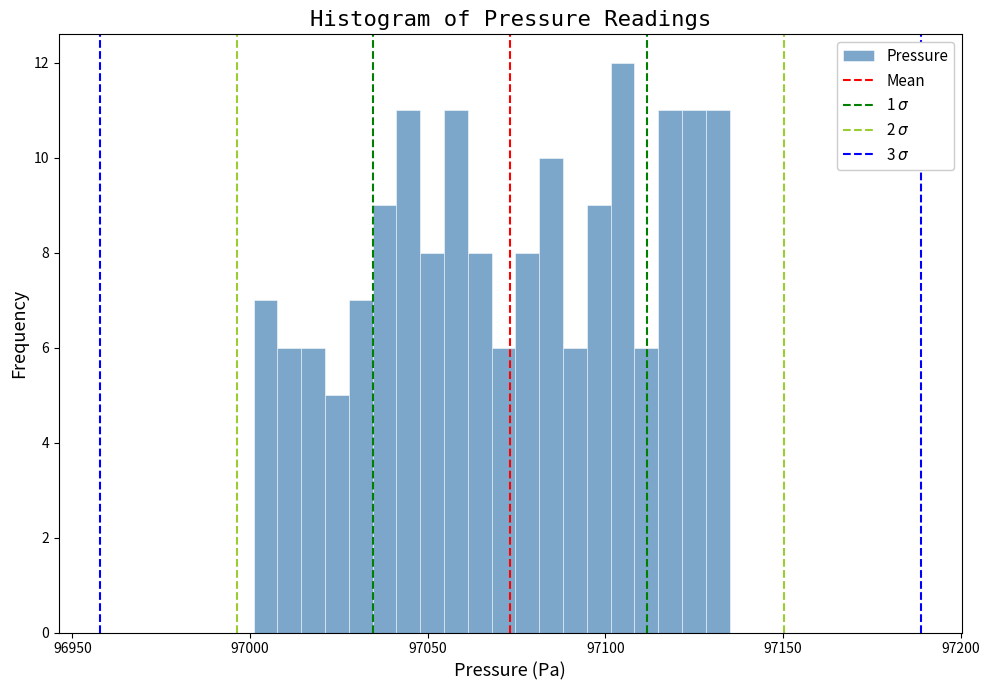

Read against the x-axis, roughly where is the centre of the tallest bar?

97105